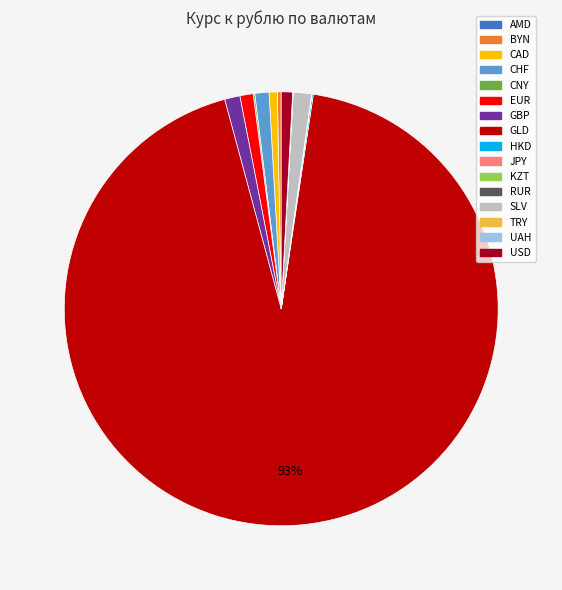

Which category has the biggest portion of the pie?

GLD